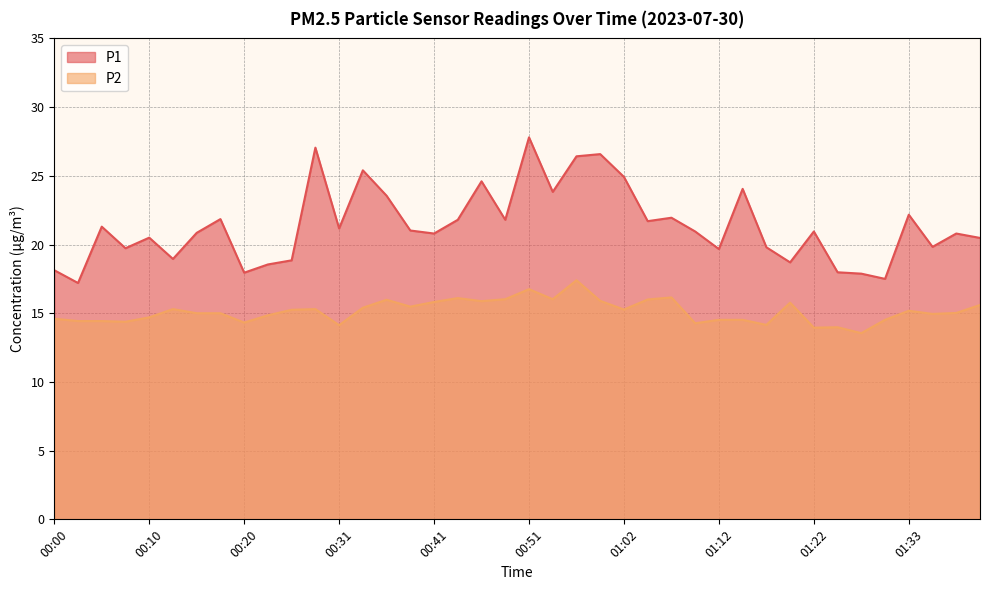

What is the difference between the maximum and minimum values in the P1 series?

10.6